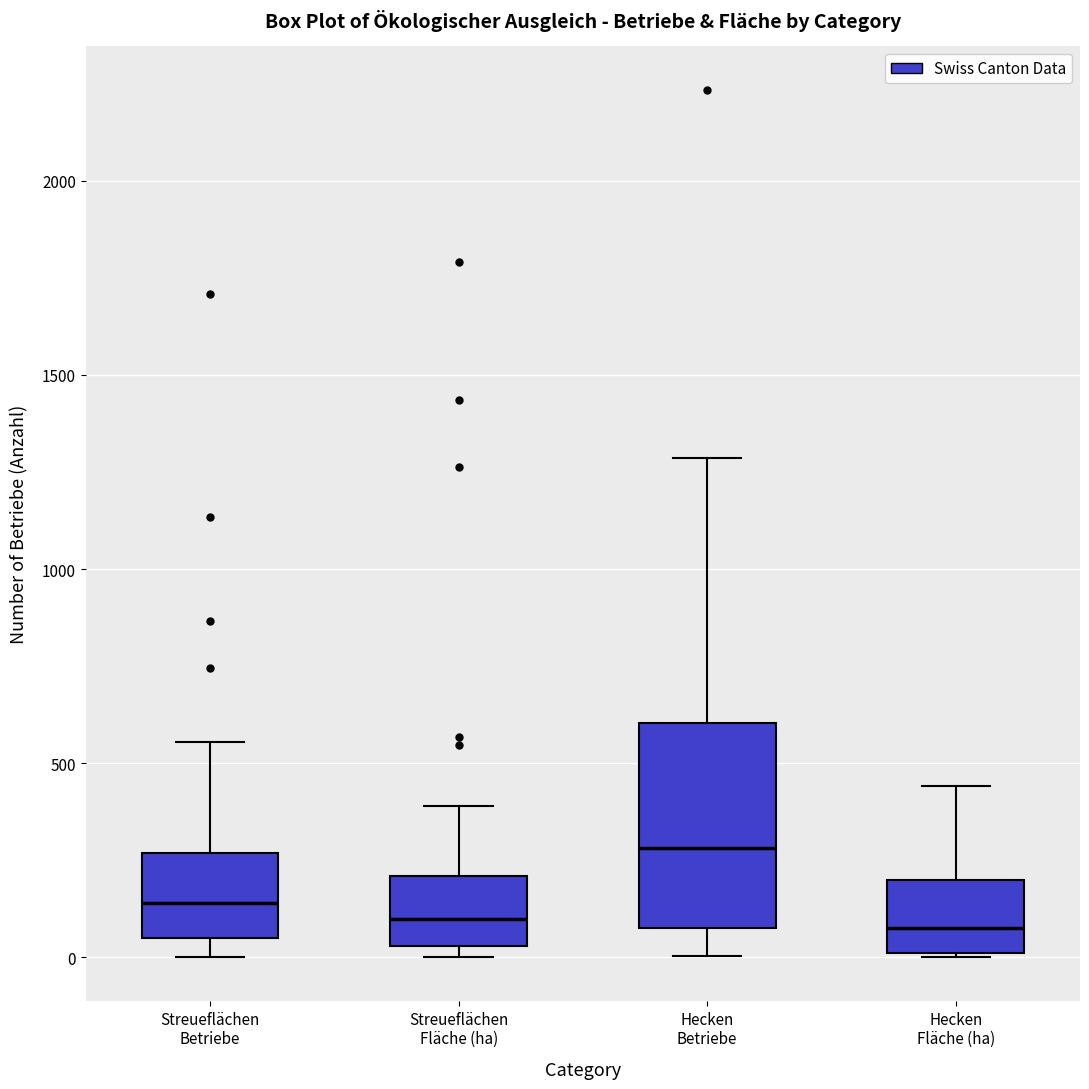

Reading left to right, read every box against the y-axis: the position of its median line, the range the box covers, and the ends of its whiskers. The values are not printed on the chart, so give them approximately, as read against the axis.

Streueflächen Betriebe: median 150, box 50 to 250, whiskers 0 to 550
Streueflächen Fläche (ha): median 100, box 50 to 200, whiskers 0 to 400
Hecken Betriebe: median 300, box 100 to 600, whiskers 0 to 1300
Hecken Fläche (ha): median 50, box 0 to 200, whiskers 0 to 450